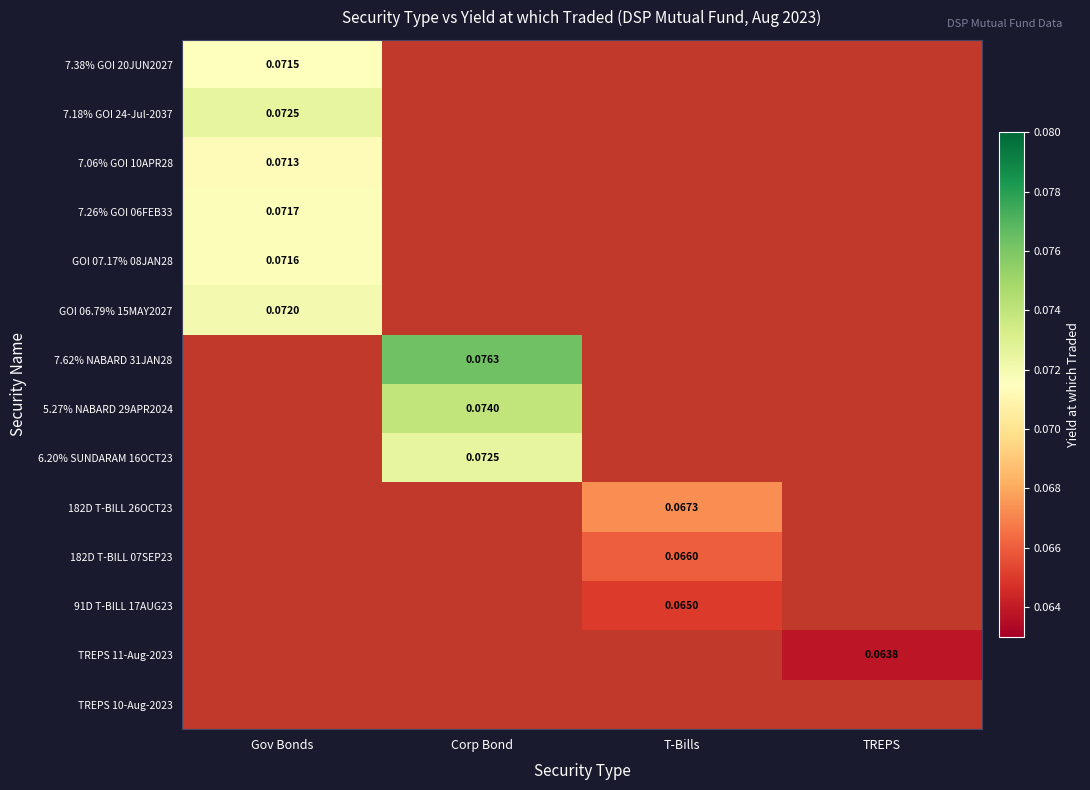

Is the value of 182D T-BILL 07SEP23 at TREPS greater than the value of 7.38% GOI 20JUN2027 at T-Bills?

No